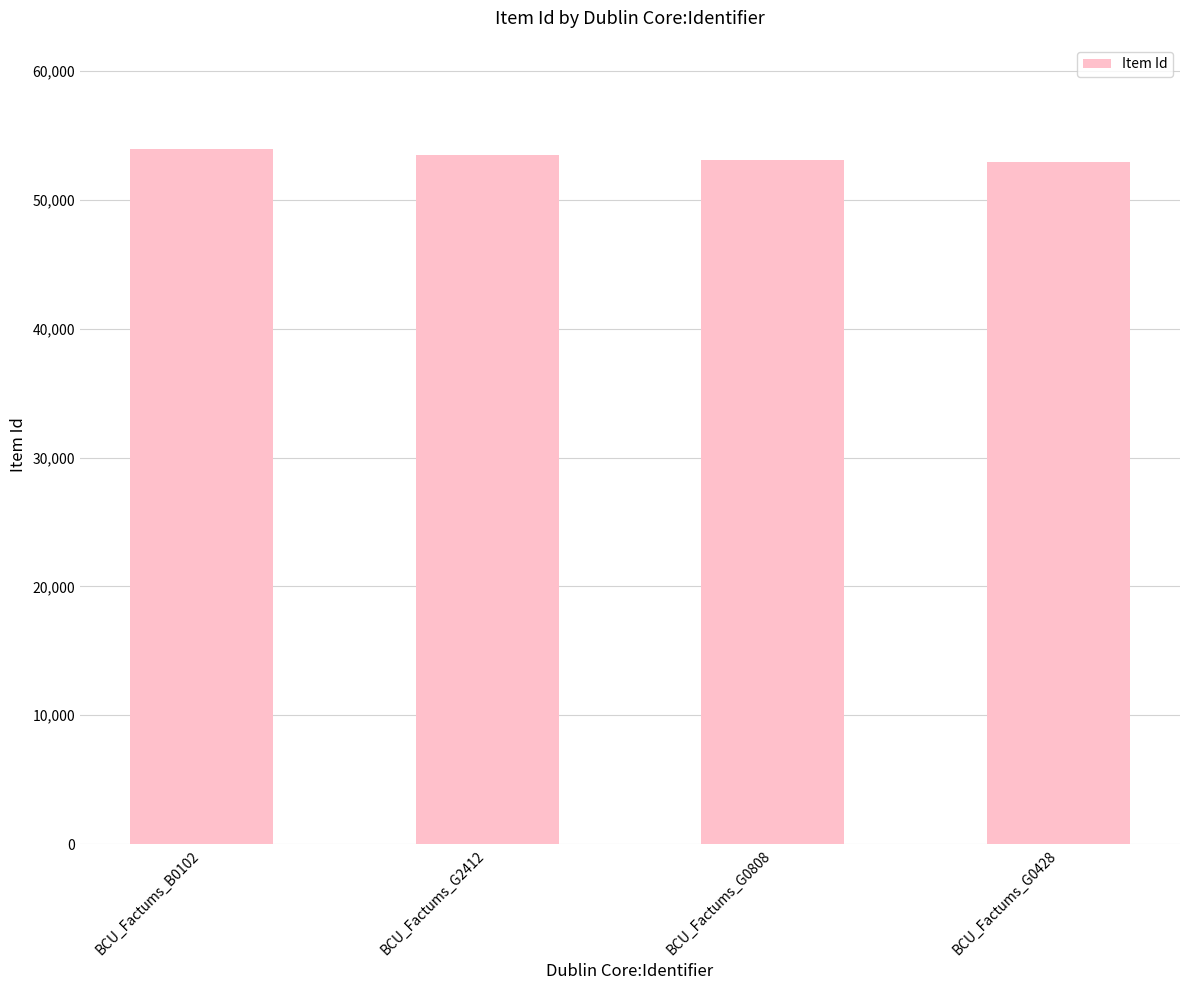

What is the difference between the second highest and minimum values?

495